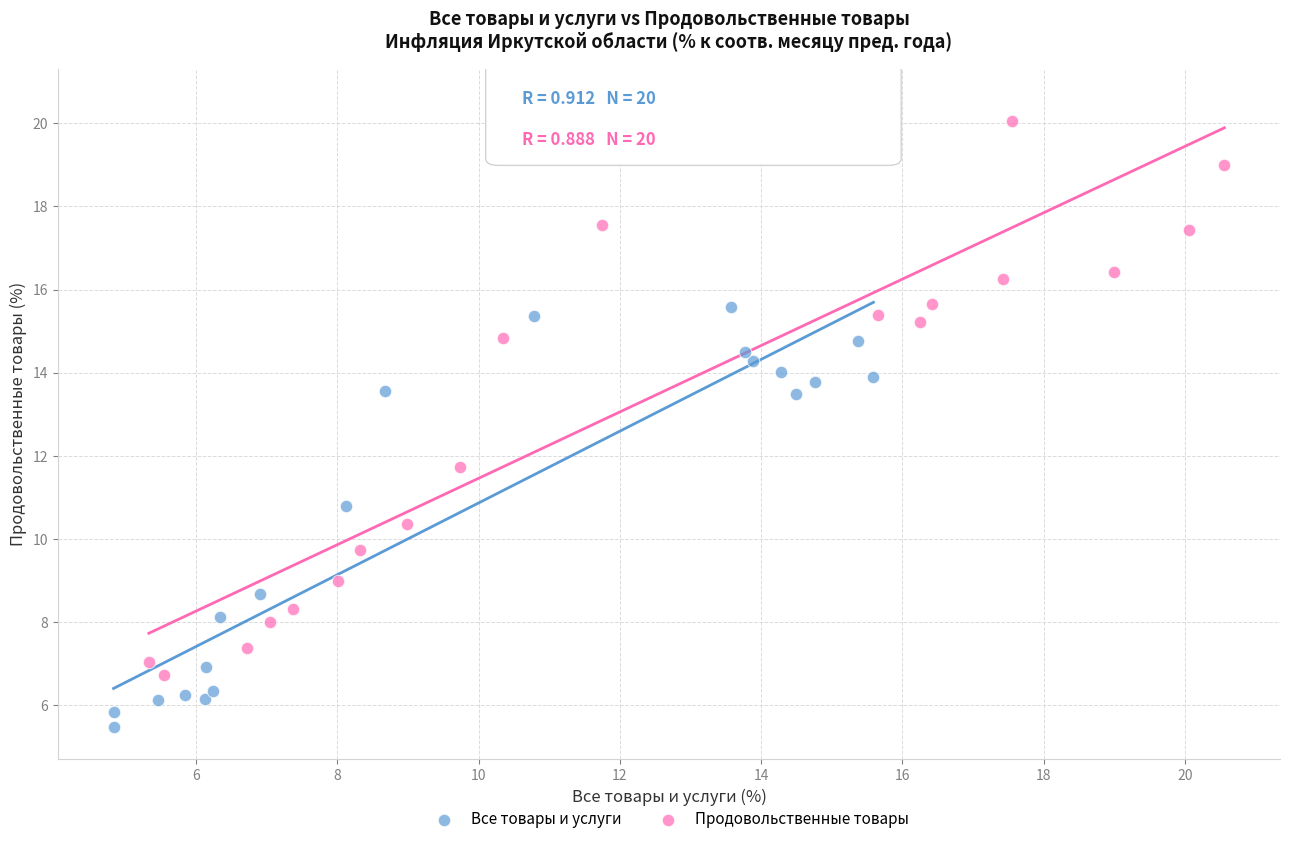

What are all the series names shown in the legend?

Все товары и услуги, Продовольственные товары